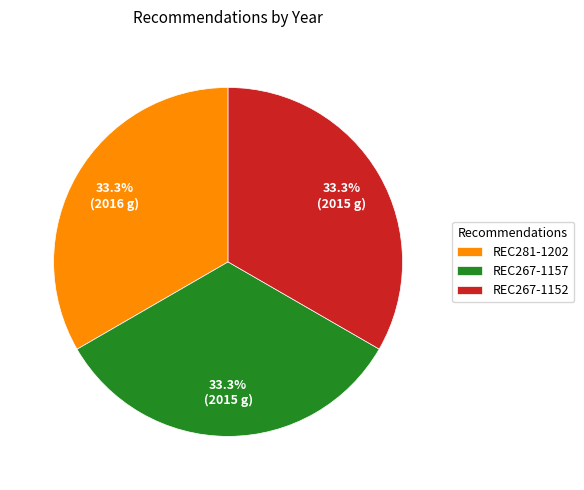

To the nearest percent, what portion does REC281-1202 represent?

33%